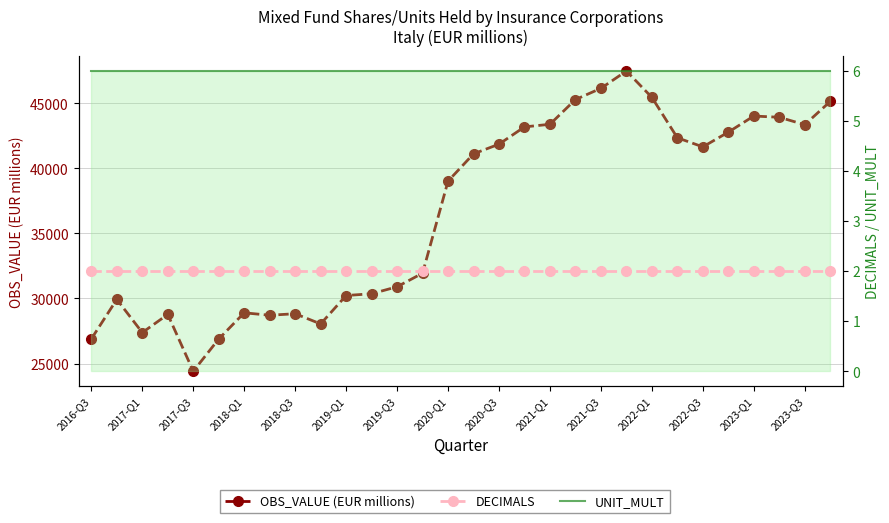

Rank the series at 2020-Q1 from lowest to highest value.

DECIMALS, UNIT_MULT, OBS_VALUE (EUR millions)